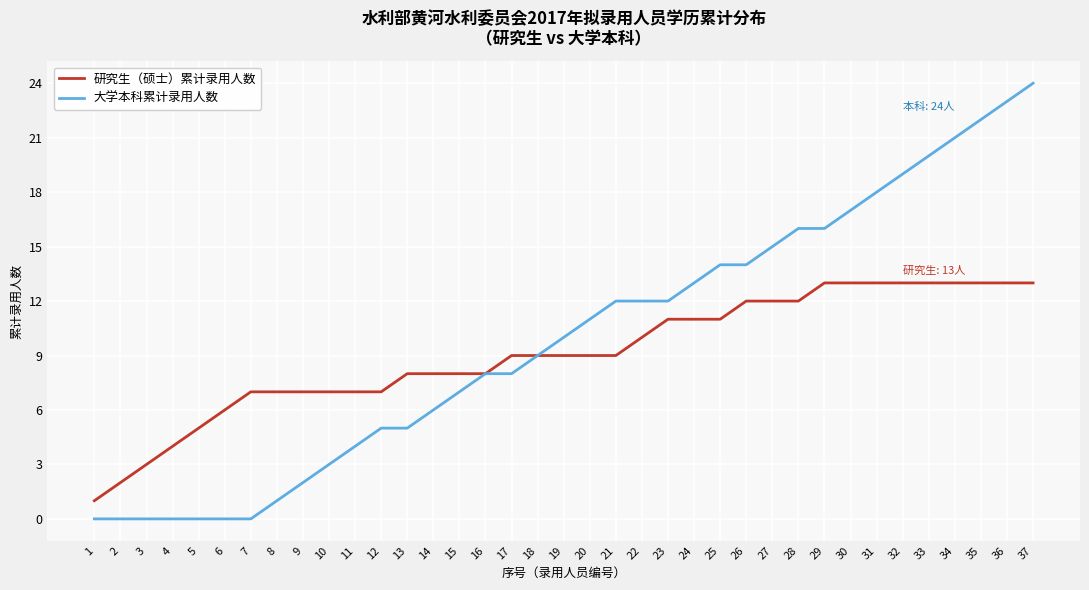

What is the sum of all 研究生（硕士）累计录用人数 values?

336